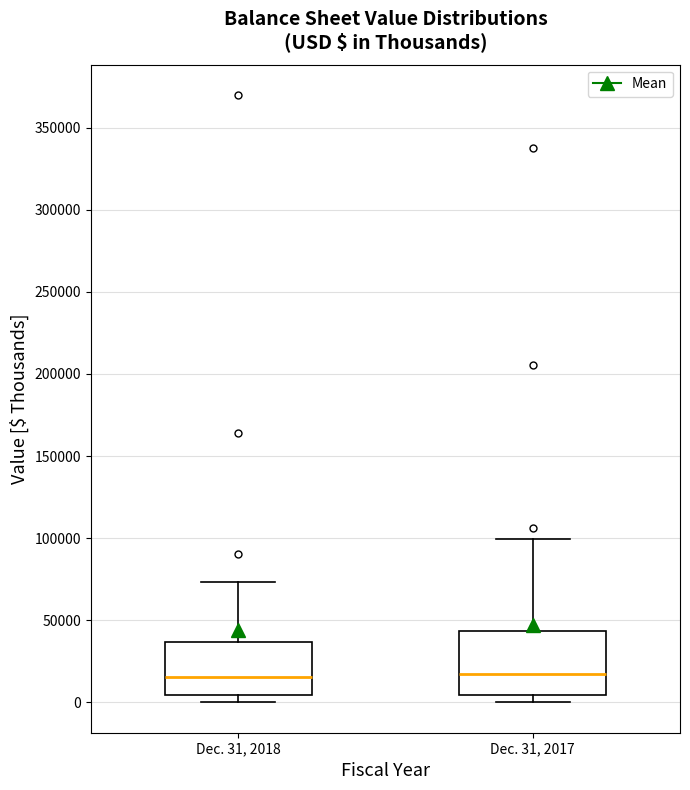

Where is the upper edge of the box for Dec. 31, 2018 on the y-axis? The values are not printed on the chart, so give them approximately, as read against the axis.

35000